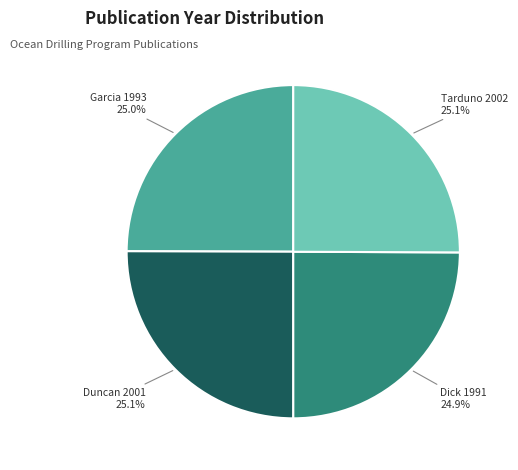

Is there a majority slice in this chart?

No